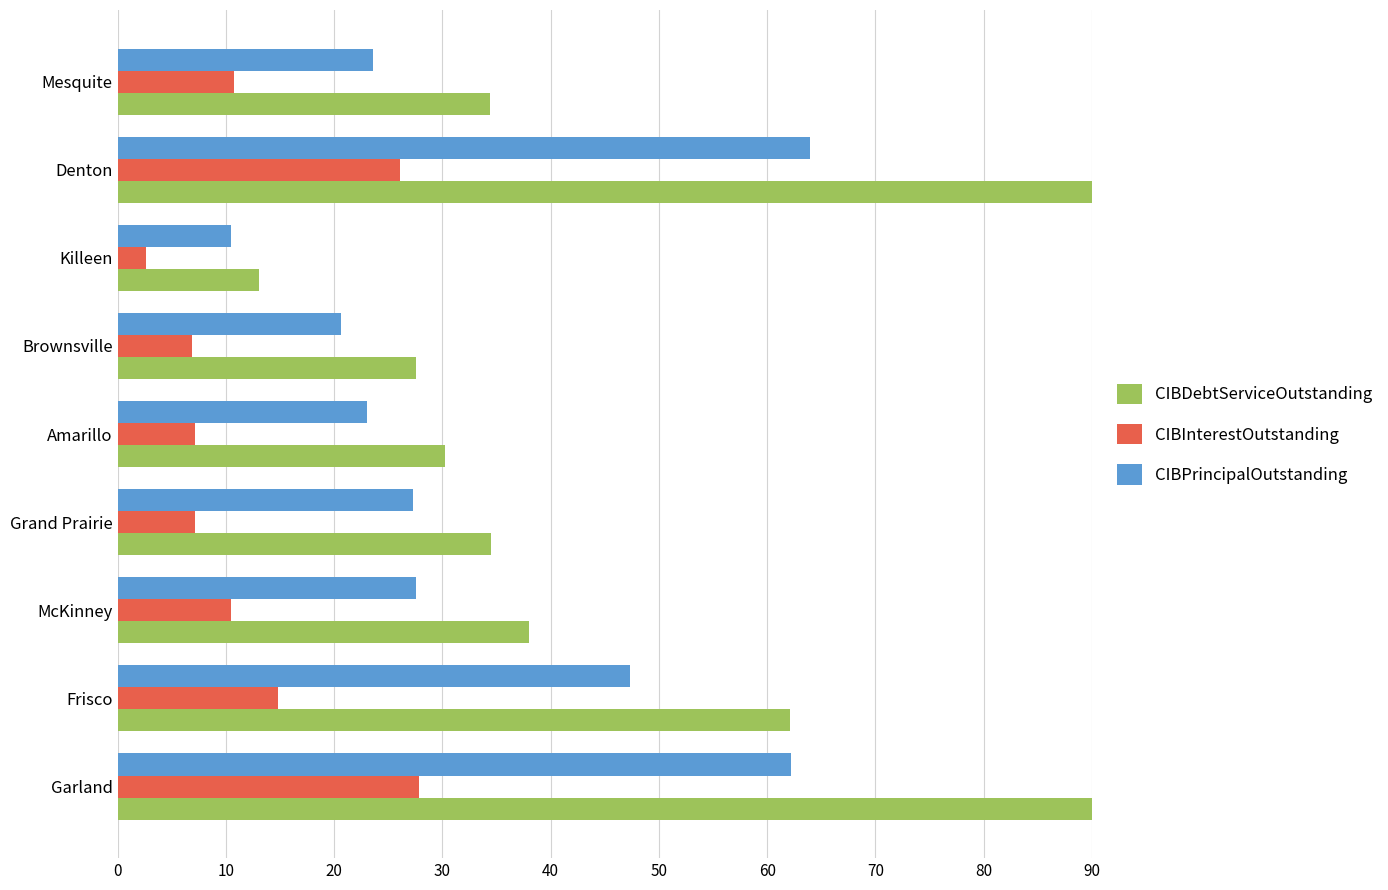

What are all the series names shown in the legend?

CIBDebtServiceOutstanding, CIBInterestOutstanding, CIBPrincipalOutstanding